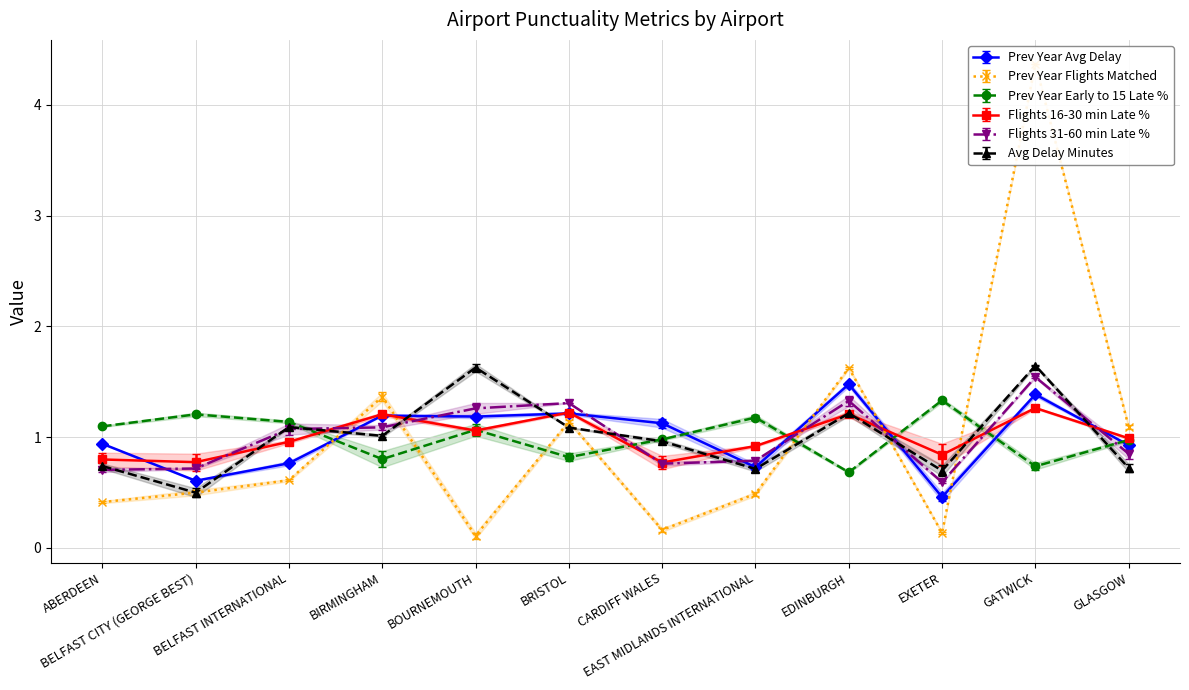

True or false: Prev Year Avg Delay and Prev Year Early to 15 Late % intersect in this chart.

True